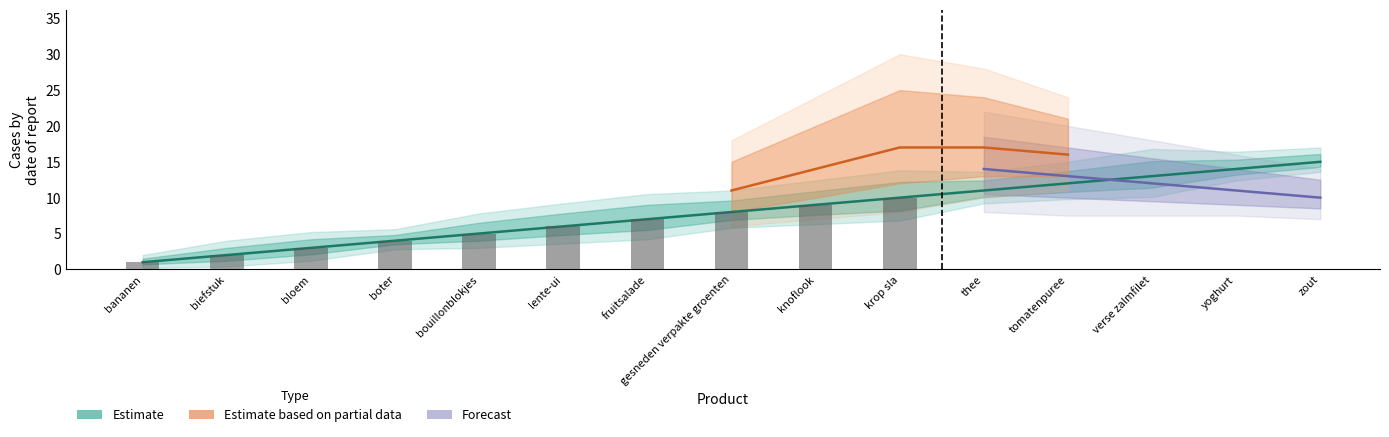

Is it true that Estimate equals 15 at knoflook?

False